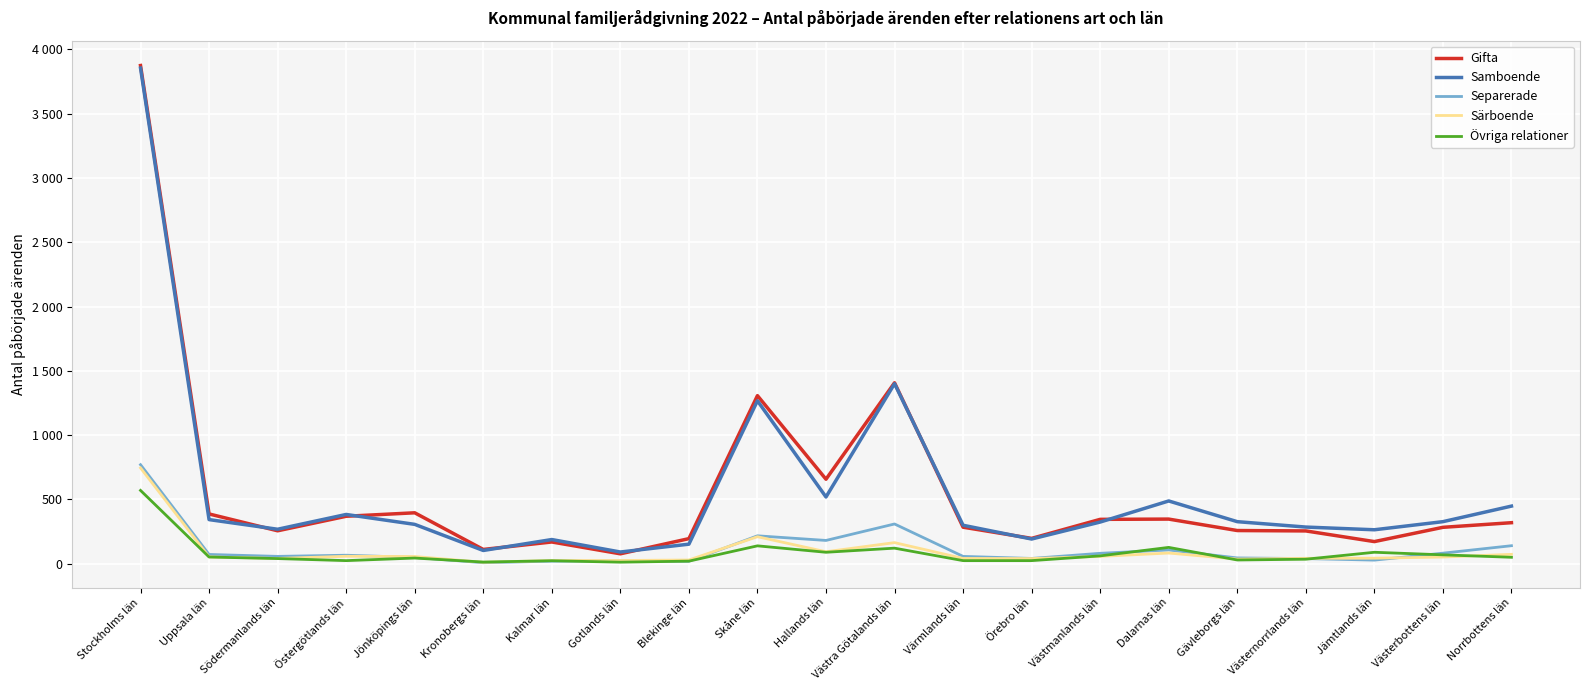

At which category is the sum across all series the highest?

Stockholms län